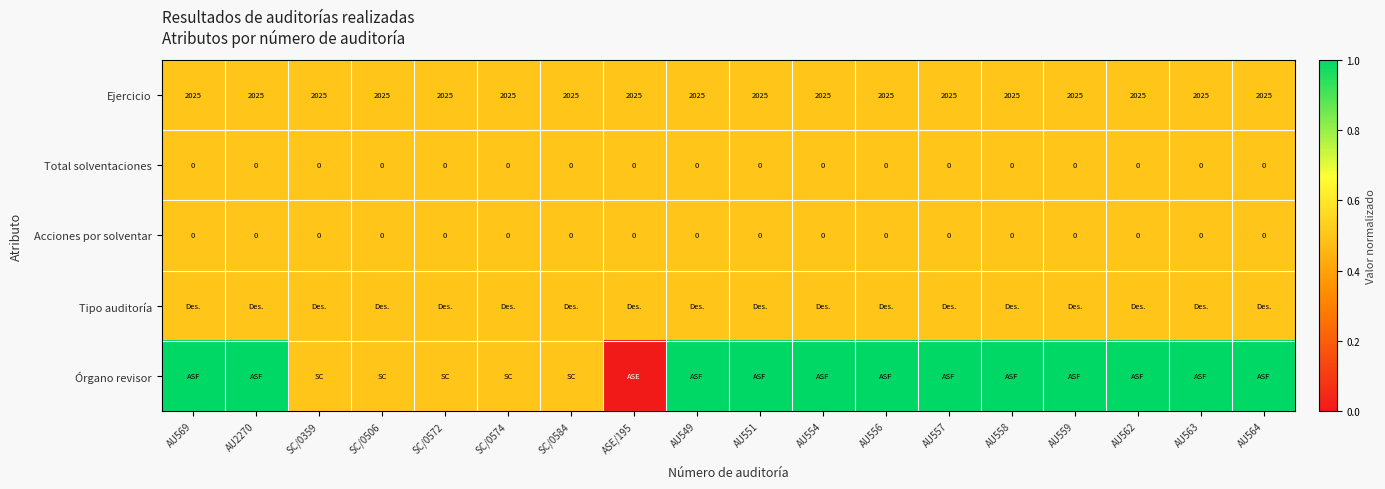

What is the average value of the Ejercicio series?

2025.0